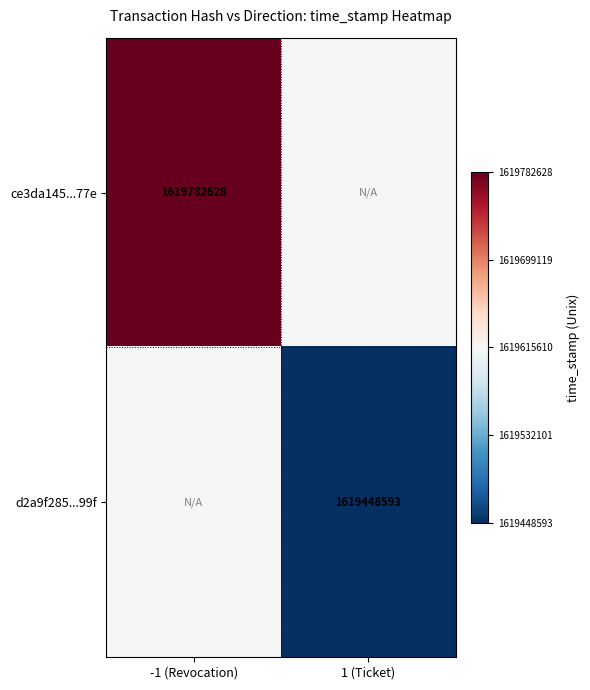

The value of ce3da145...77e at -1 (Revocation) is 1619782628.0. True or false?

True